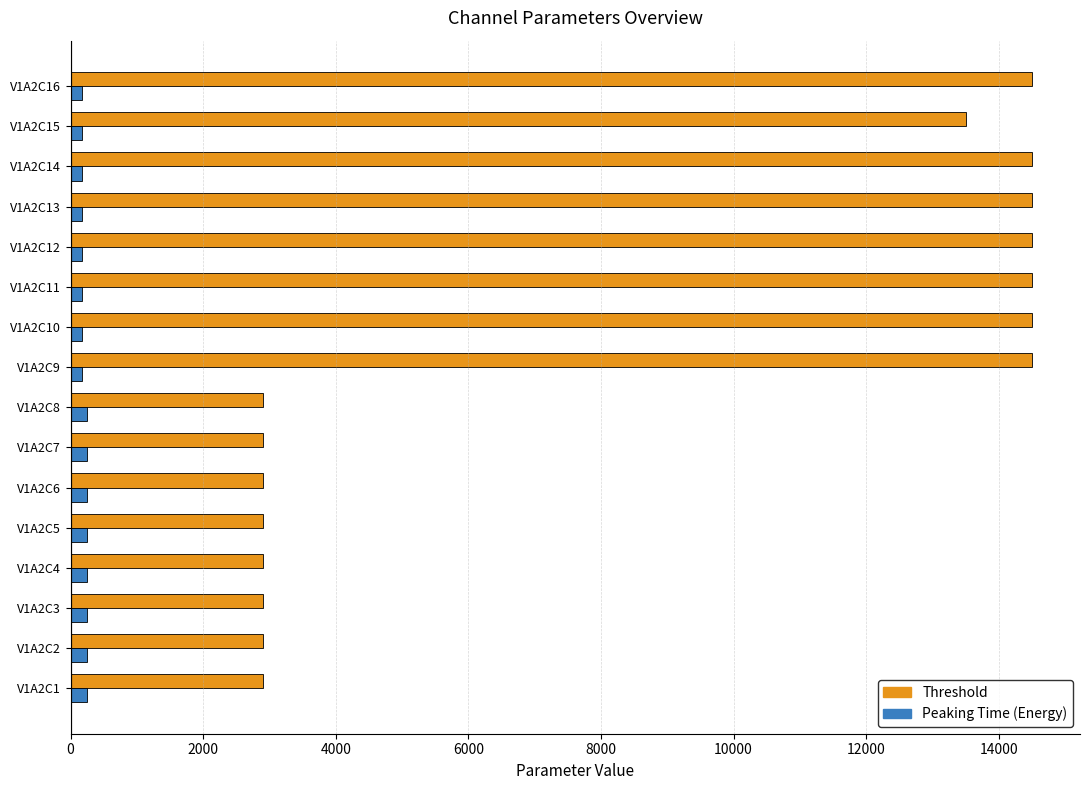

Rank the series by their maximum value, from highest to lowest.

Threshold, Peaking Time (Energy)